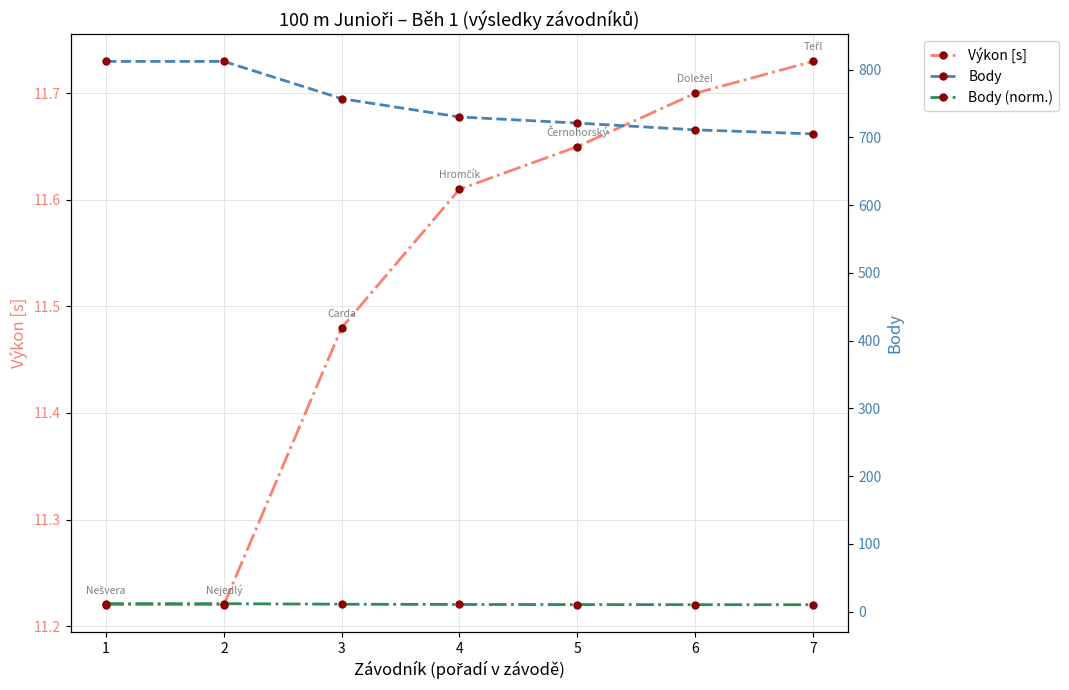

Does the chart display data point markers on the line(s)?

Yes